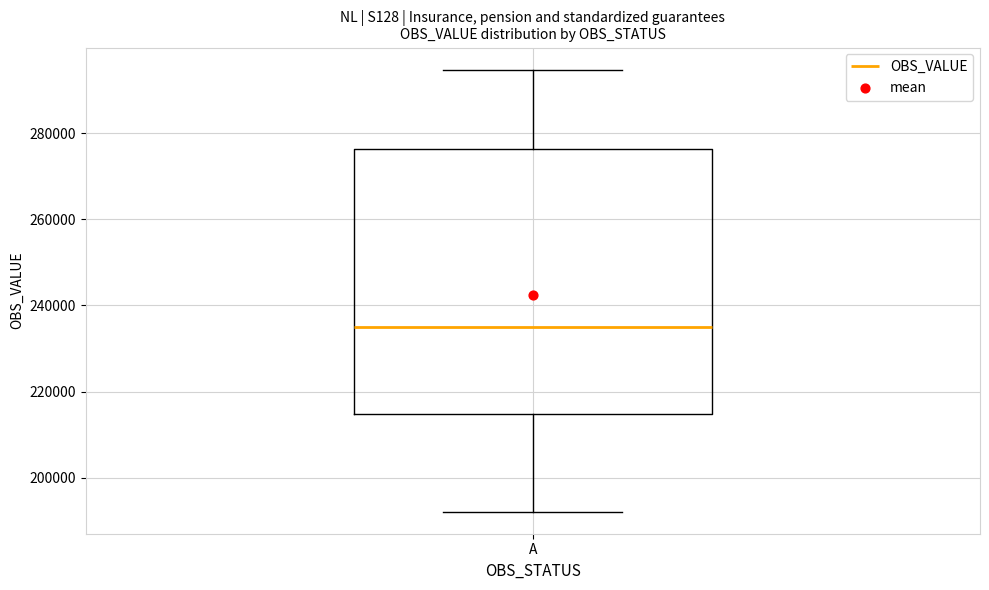

Read this box plot against the y-axis: the position of the median line, the range covered by the box, and the ends of both whiskers. The values are not printed on the chart, so give them approximately, as read against the axis.

median 234000, box 214000 to 276000, whiskers 192000 to 294000